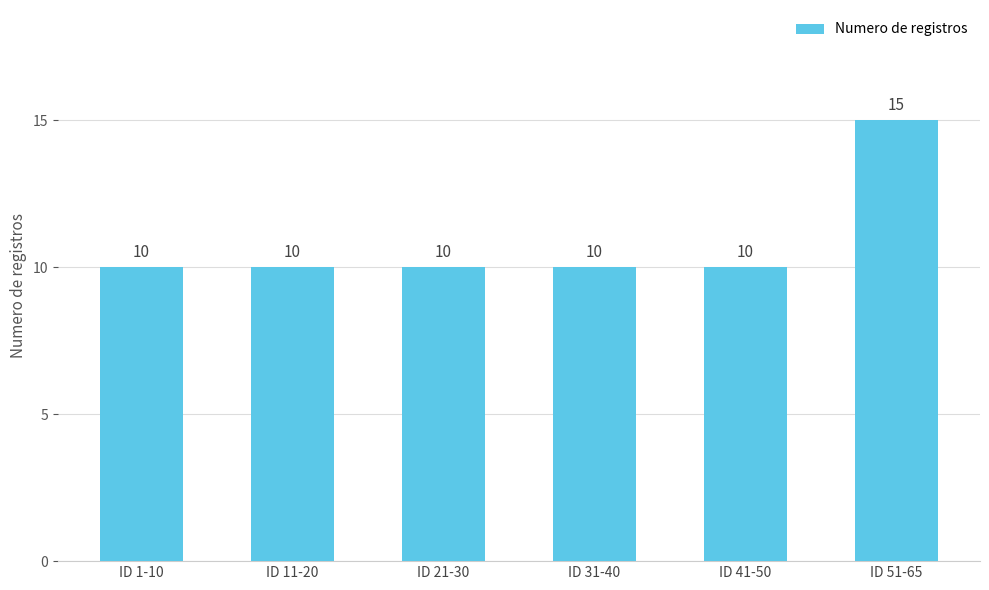

Which category has the highest value across all series?

ID 51-65